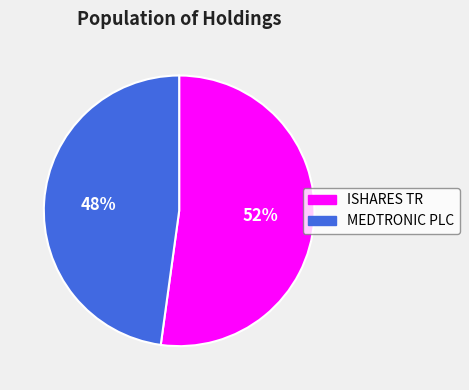

Which slice represents more than half of the pie?

ISHARES TR